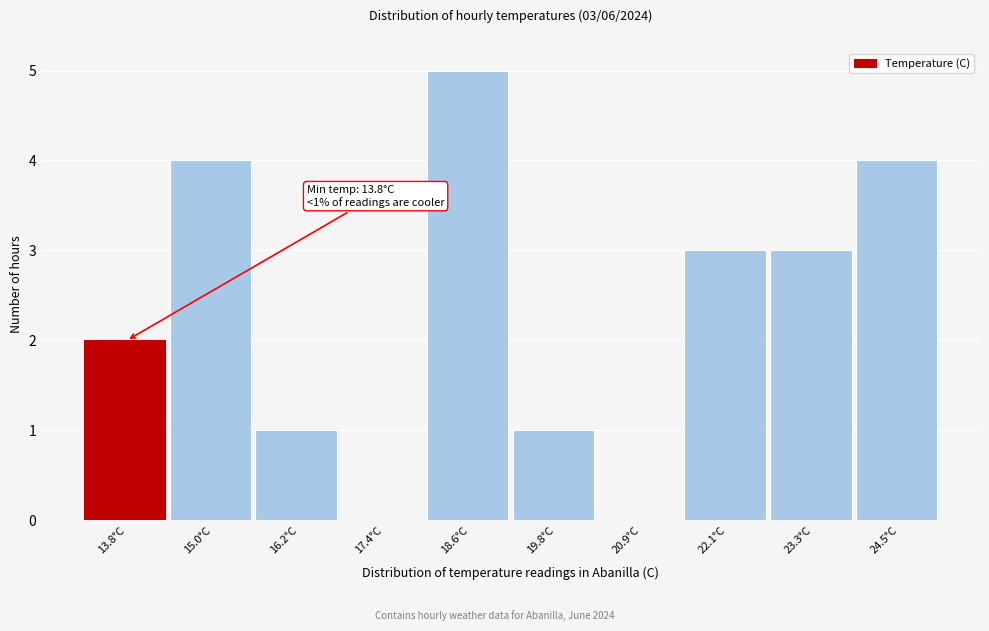

Reading right to left, transcribe all the data shown in this chart.

24.5°C=4	23.3°C=3	22.1°C=3	20.9°C=0	19.8°C=1	18.6°C=5	17.4°C=0	16.2°C=1	15.0°C=4	13.8°C=2